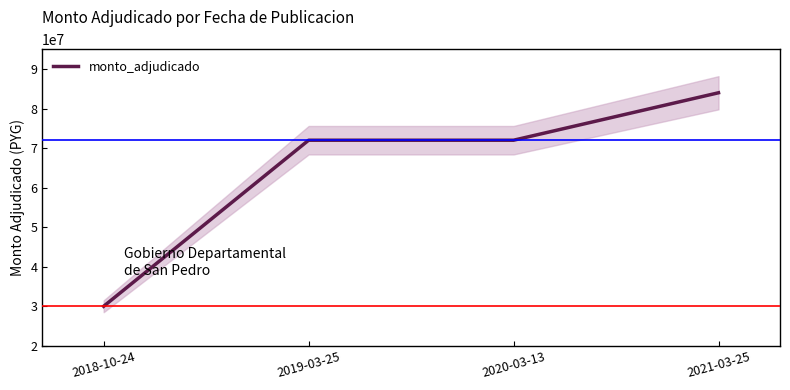

How many lines are shown in the chart?

1